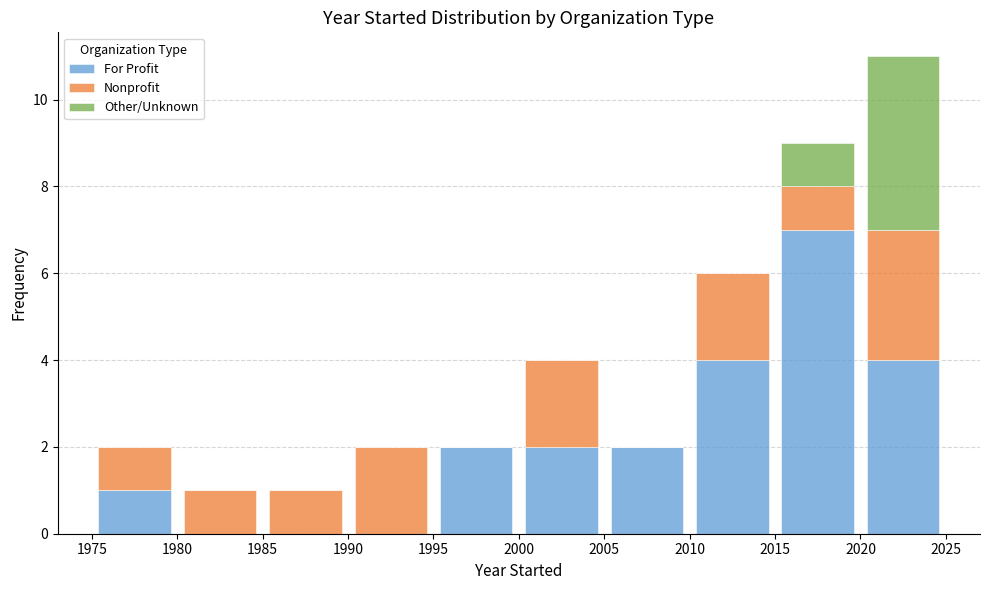

Which range on the x-axis has the tallest stacked bar (by total height)?

2020 to 2025